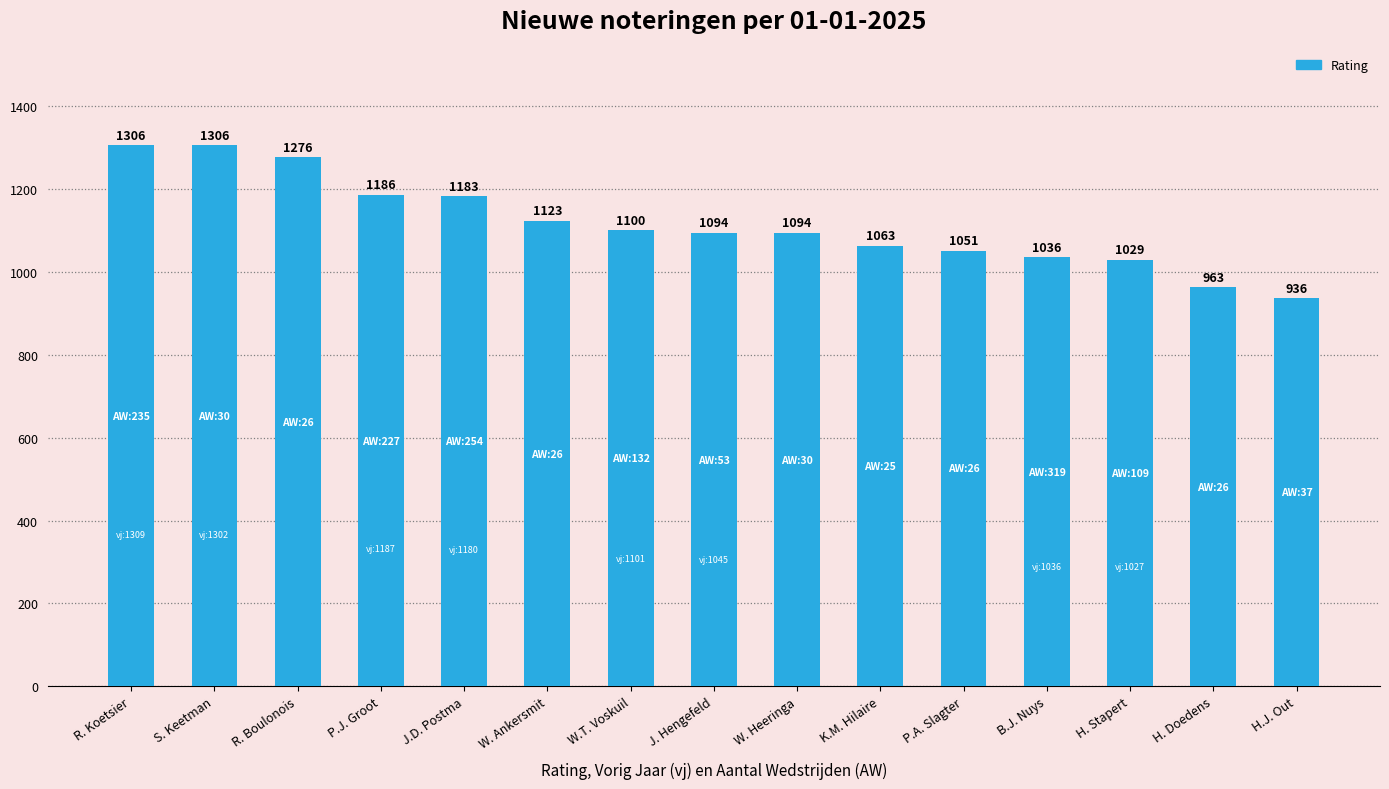

The value at H. Doedens is 963. True or false?

True